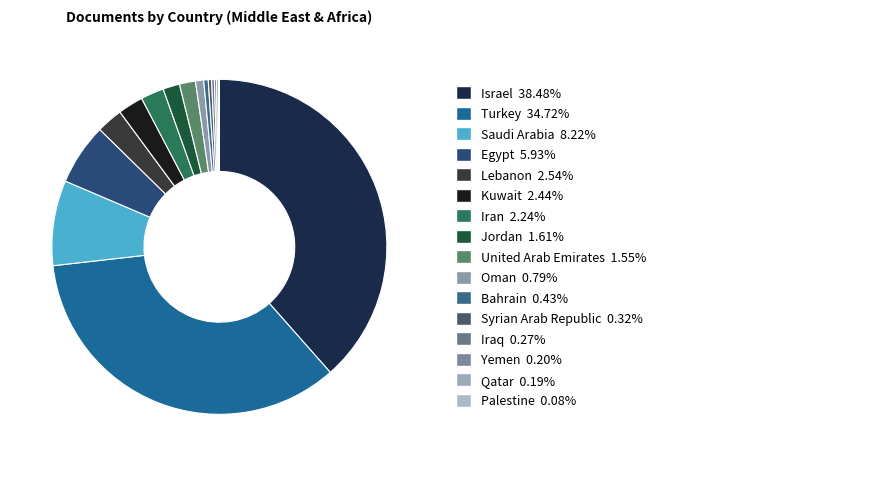

Does any single category account for the majority?

No